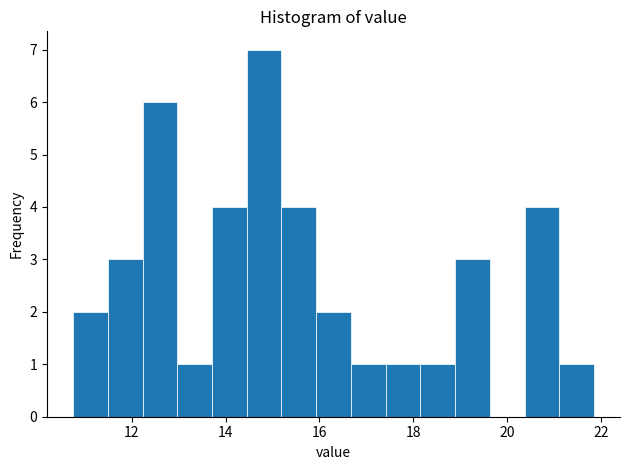

Read against the x-axis, roughly where is the centre of the tallest bar?

14.8